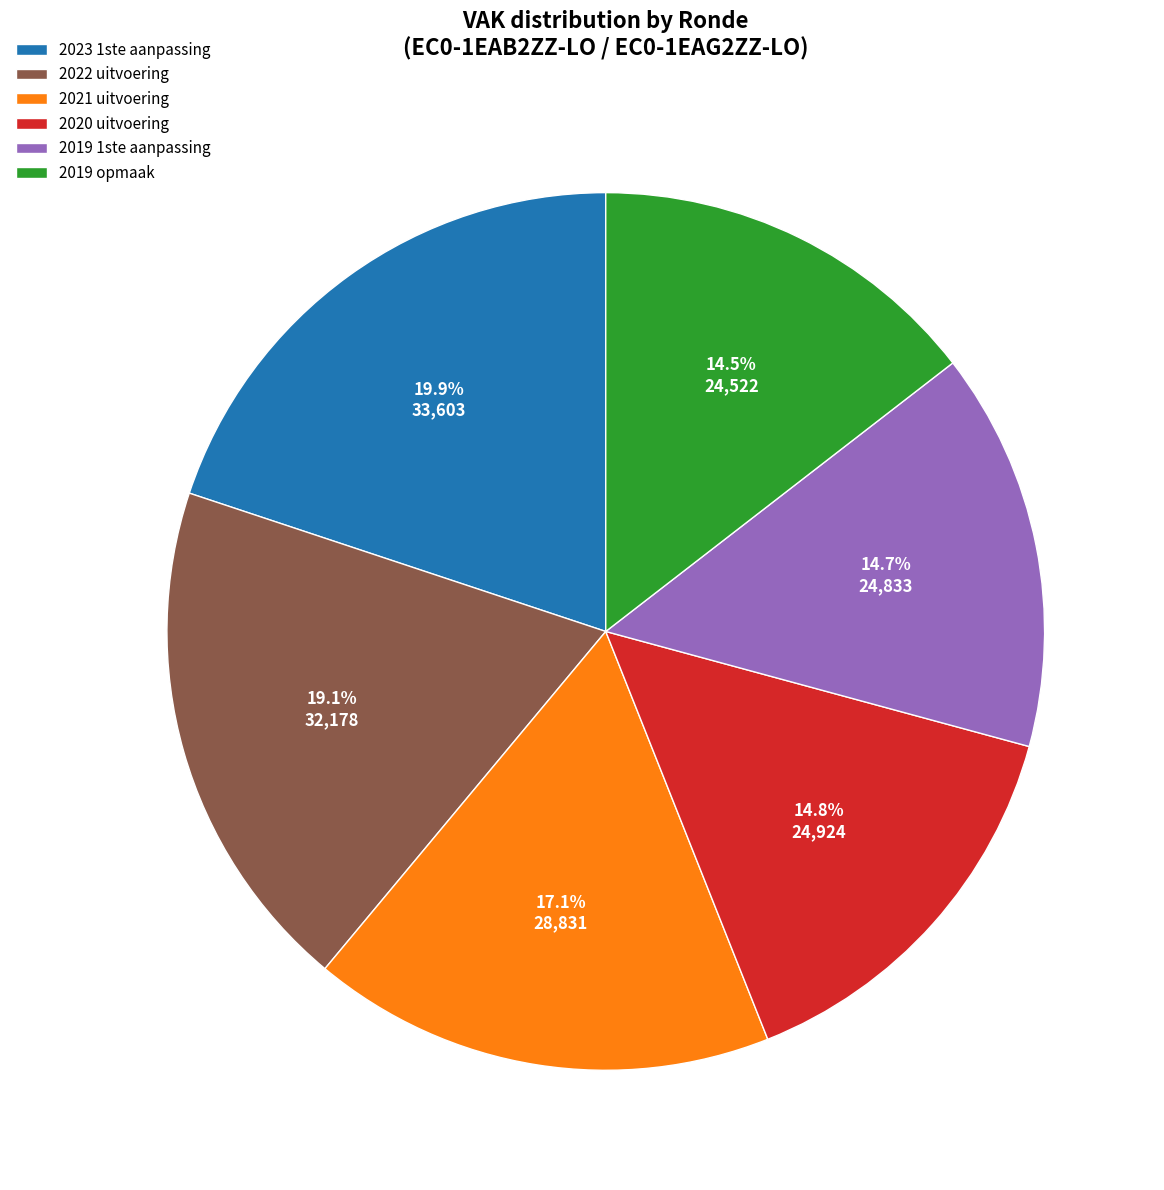

What portion of the pie excludes 2020 uitvoering?

85.2%